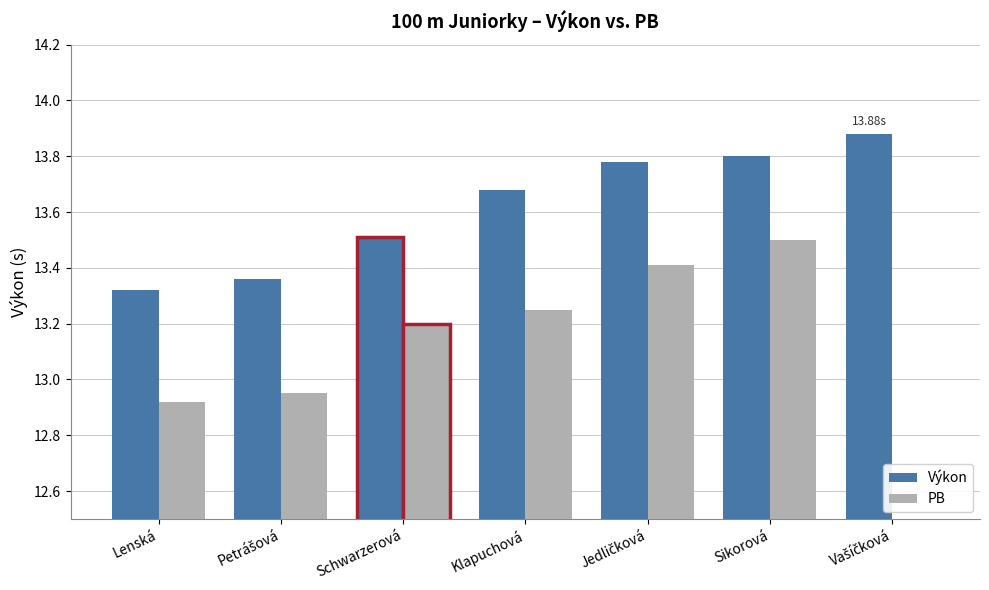

What is the difference between the maximum and minimum values in the PB series?

13.5